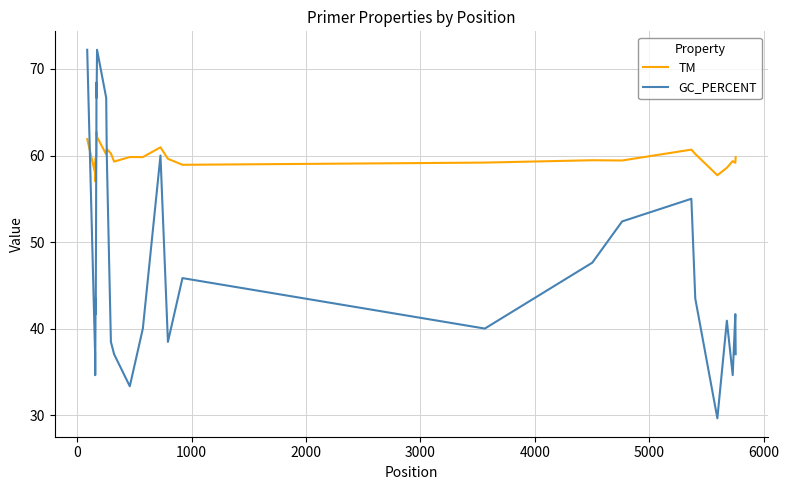

List the series in order of their peak value, highest first.

GC_PERCENT, TM